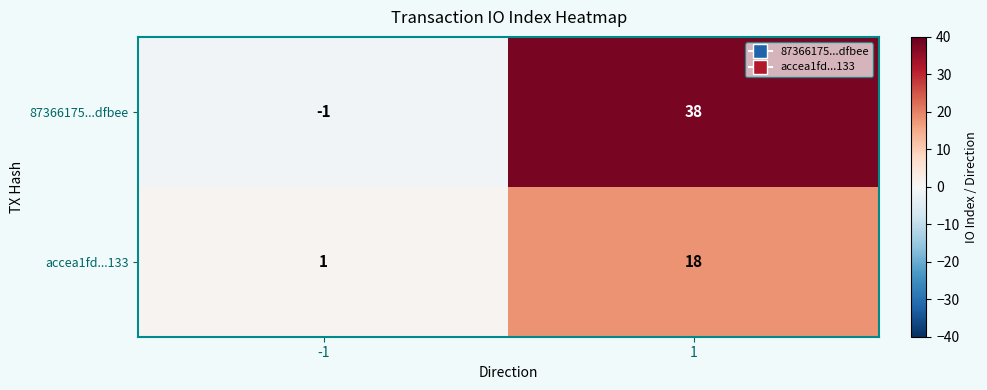

Between -1 and 1, which series saw the biggest shift?

87366175...dfbee